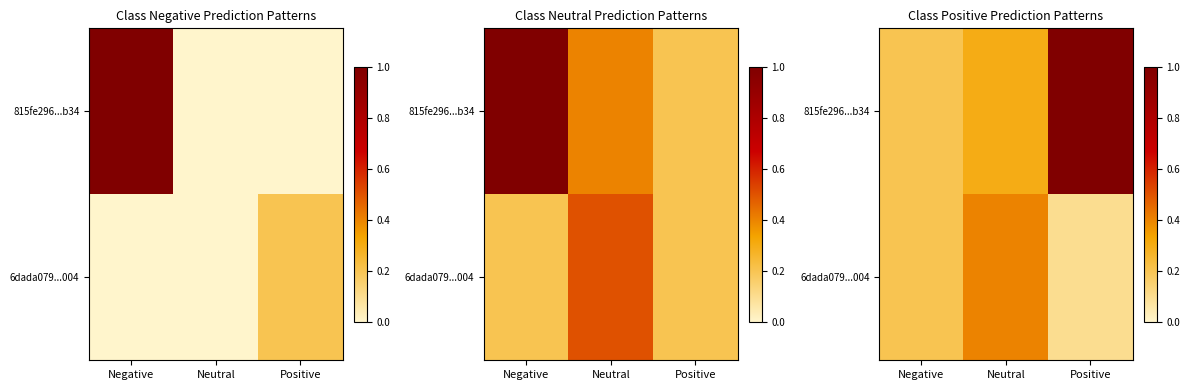

Where is 815fe296...b34 nearest to the value 0?

Negative